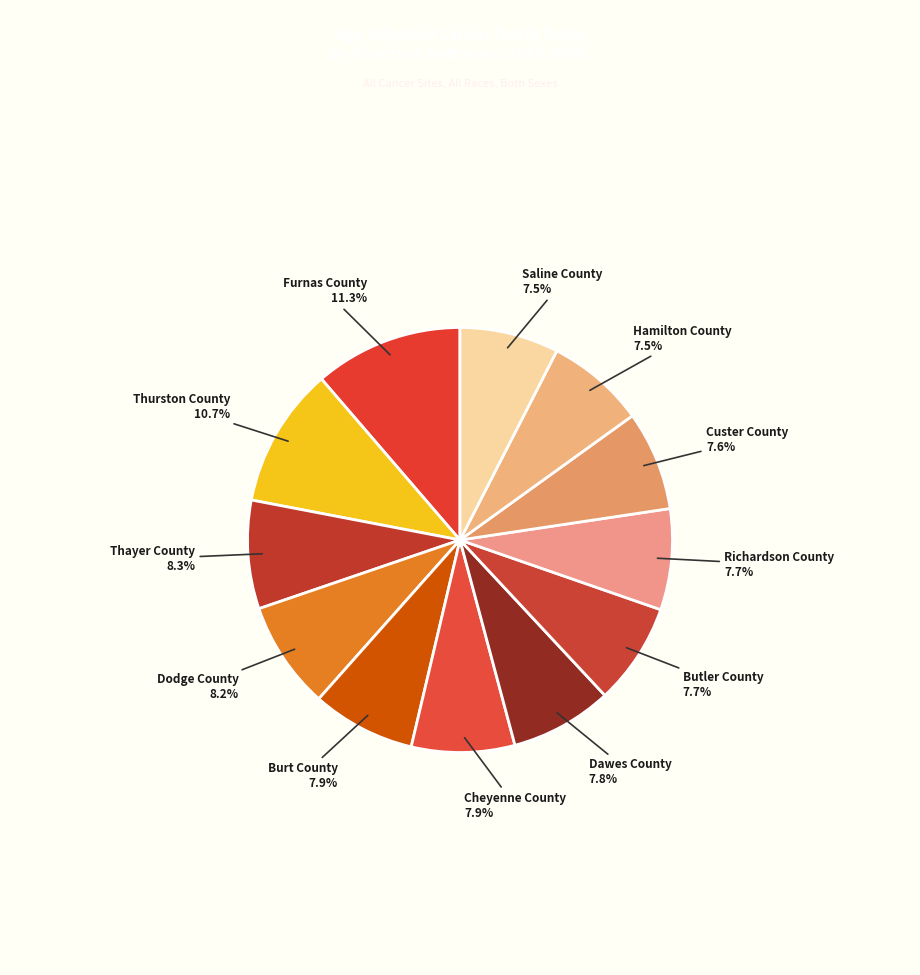

Which slice is the smallest?

Hamilton County